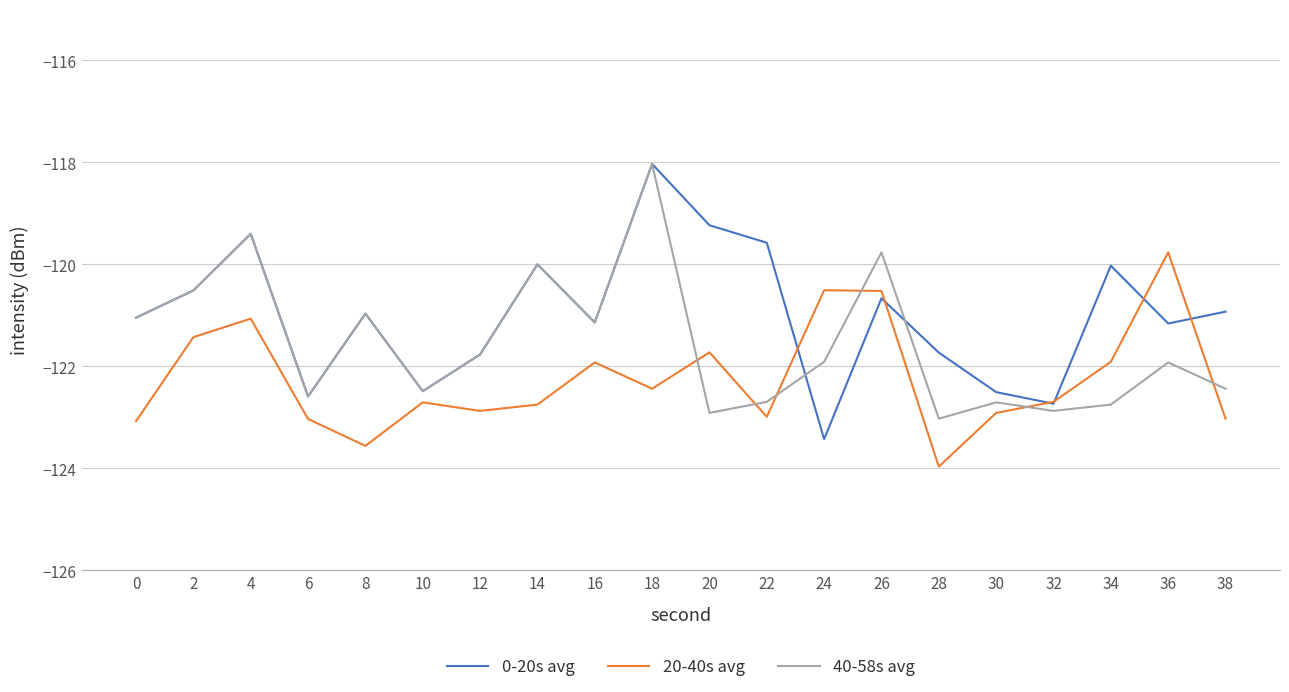

What is the difference between the maximum and second lowest values in the 0-20s avg series?

4.7